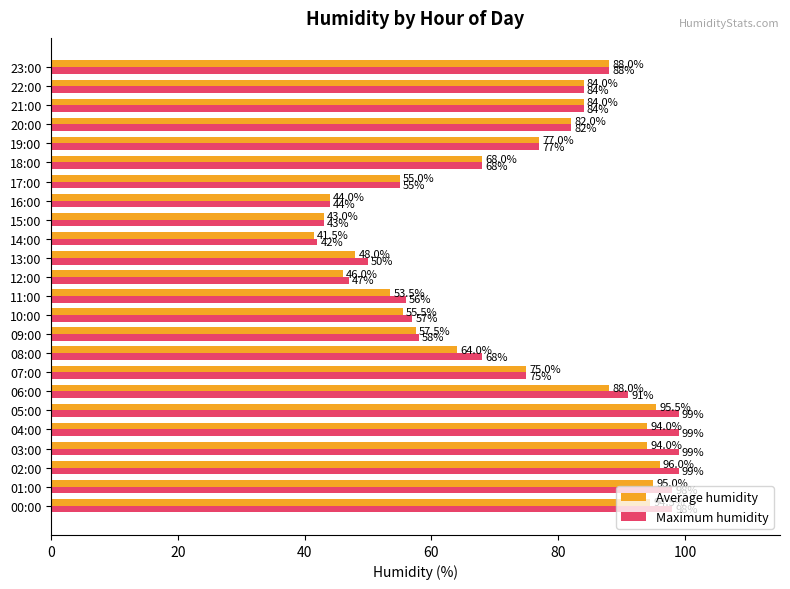

What is the difference between the maximum and minimum values in the Maximum humidity series?

57.0